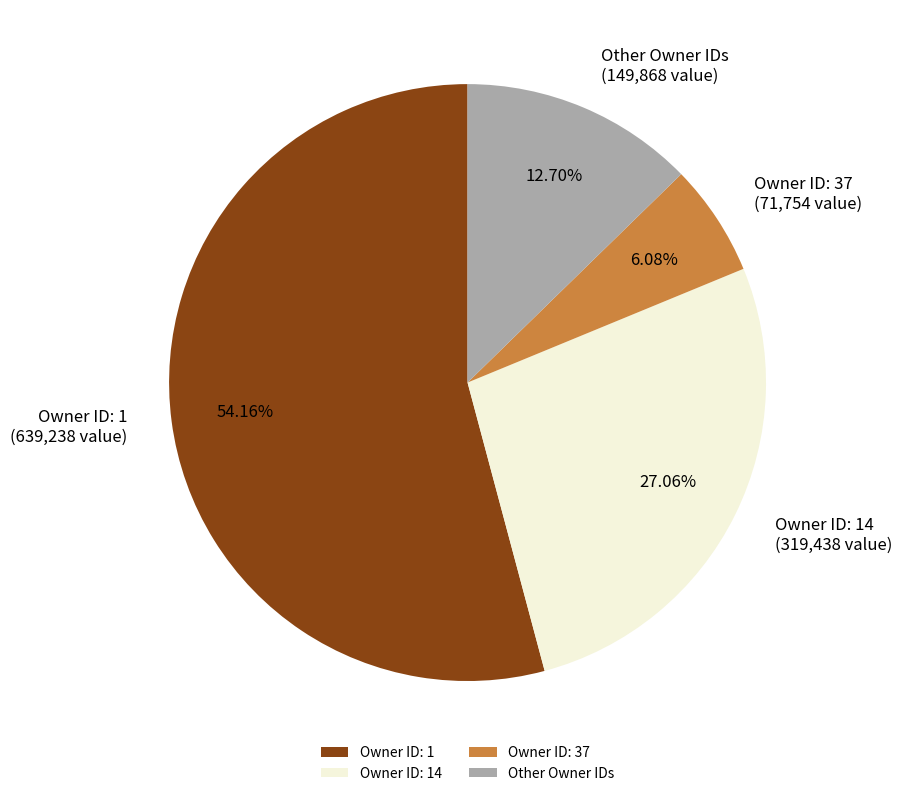

Do Owner ID: 1 and Owner ID: 14 together represent more than half of the pie?

Yes